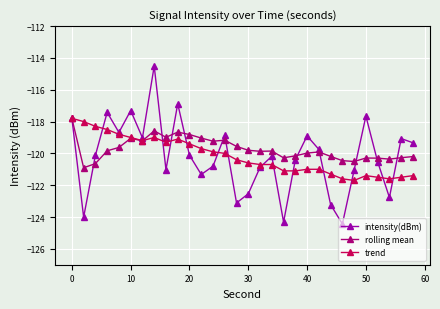

True or false: rolling mean has more than 2 points higher than both neighbors.

True